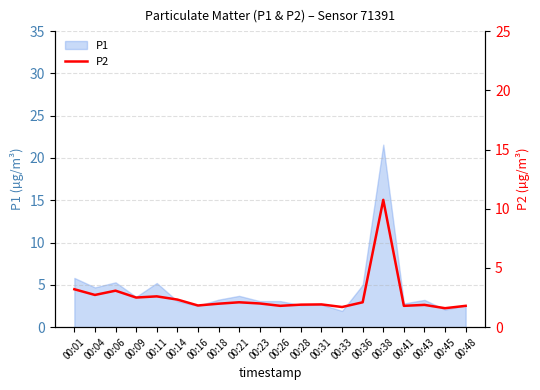

True or false: there are more than 2 points higher than both neighbors.

True